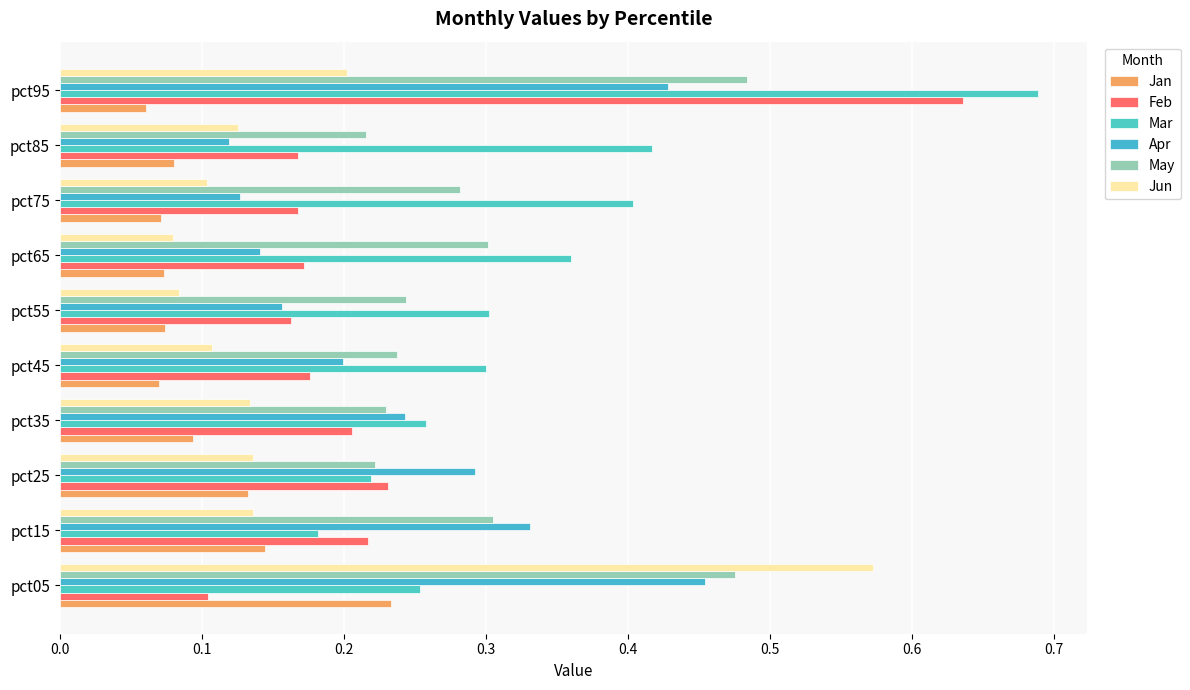

How many categories are shown in the chart?

10